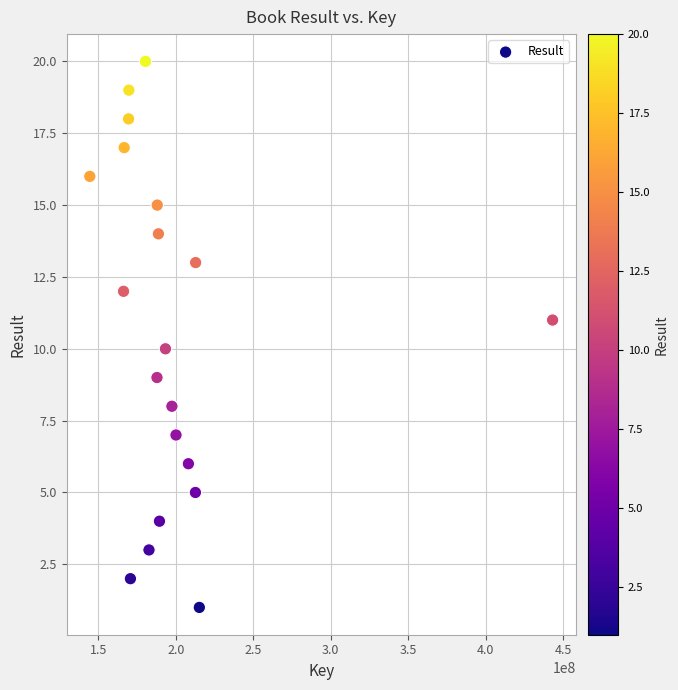

What is the range of Y values (max minus min)?

19